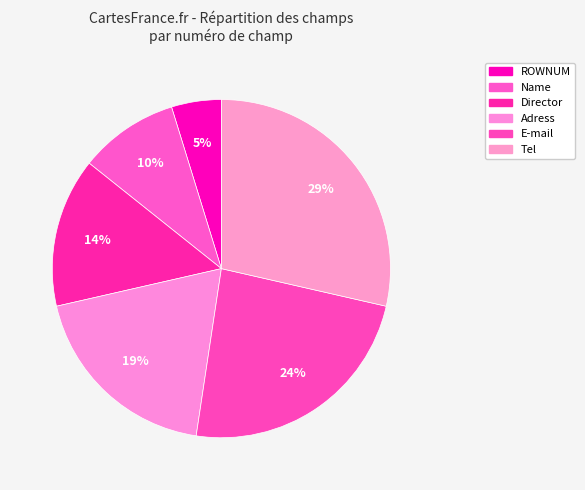

Rank the categories by value from lowest to highest.

ROWNUM, Name, Director, Adress, E-mail, Tel